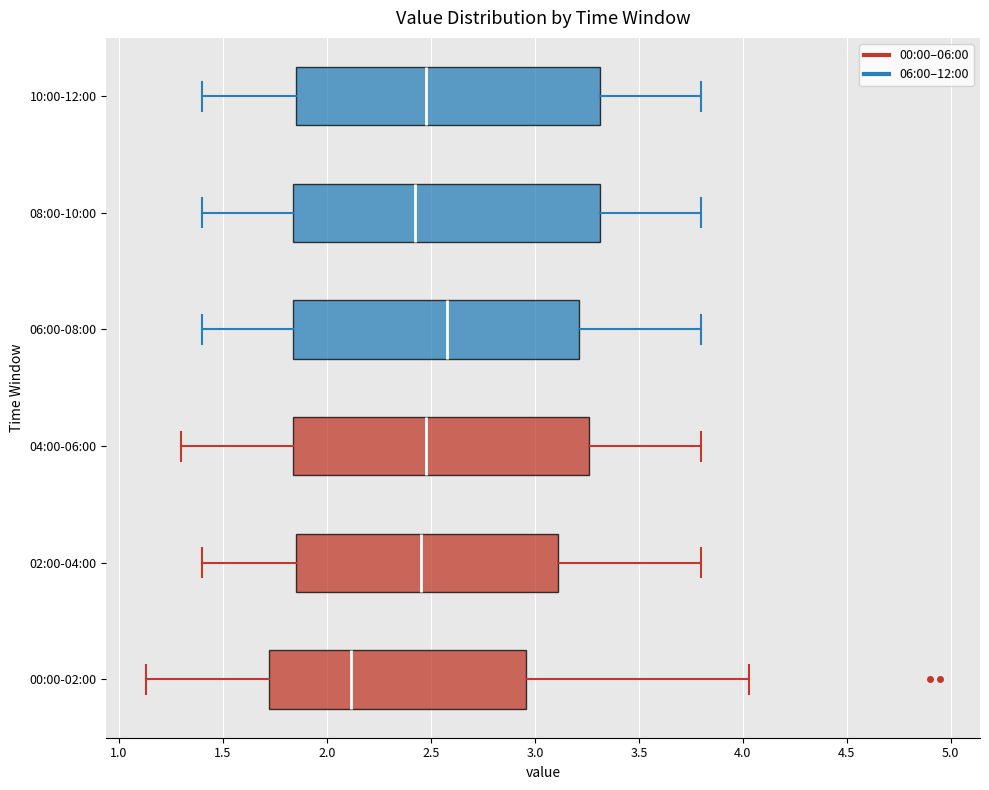

Reading bottom to top, transcribe this box plot: for each box, give where its median line is, the range the box spans, and where its two whiskers end, as read against the x-axis. The values are not printed on the chart, so give them approximately, as read against the axis.

00:00-02:00: median 2.10, box 1.70 to 2.95, whiskers 1.15 to 4.05
02:00-04:00: median 2.45, box 1.85 to 3.10, whiskers 1.40 to 3.80
04:00-06:00: median 2.50, box 1.85 to 3.25, whiskers 1.30 to 3.80
06:00-08:00: median 2.60, box 1.85 to 3.20, whiskers 1.40 to 3.80
08:00-10:00: median 2.45, box 1.85 to 3.30, whiskers 1.40 to 3.80
10:00-12:00: median 2.50, box 1.85 to 3.30, whiskers 1.40 to 3.80